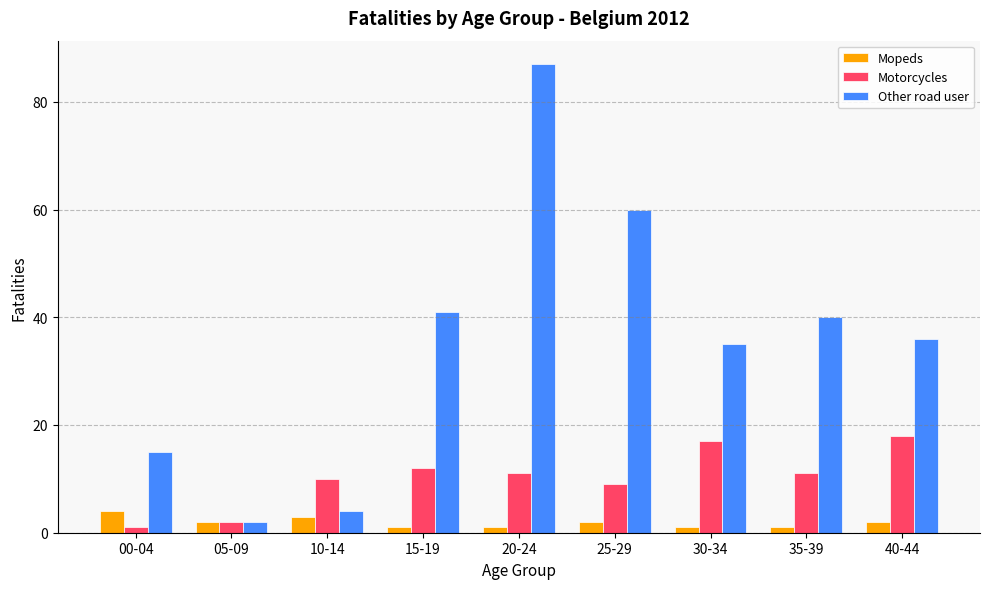

Is the value of Motorcycles at 35-39 greater than the value of Mopeds at 20-24?

Yes